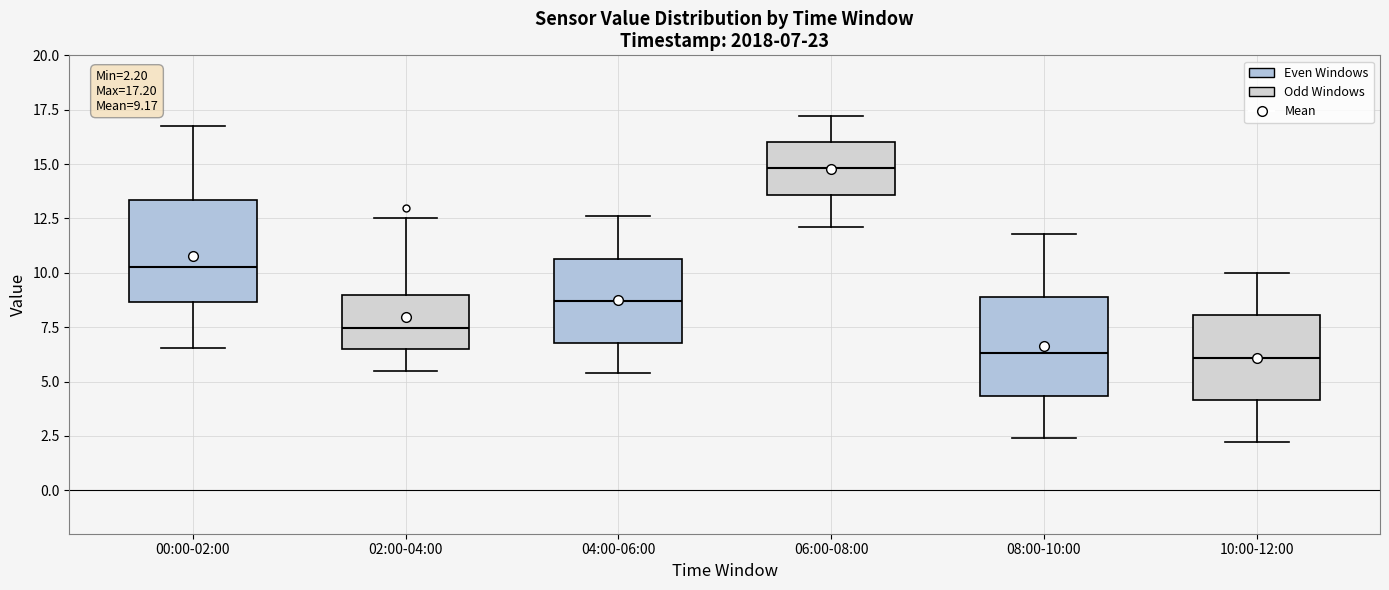

Which box has the highest median line?

06:00-08:00